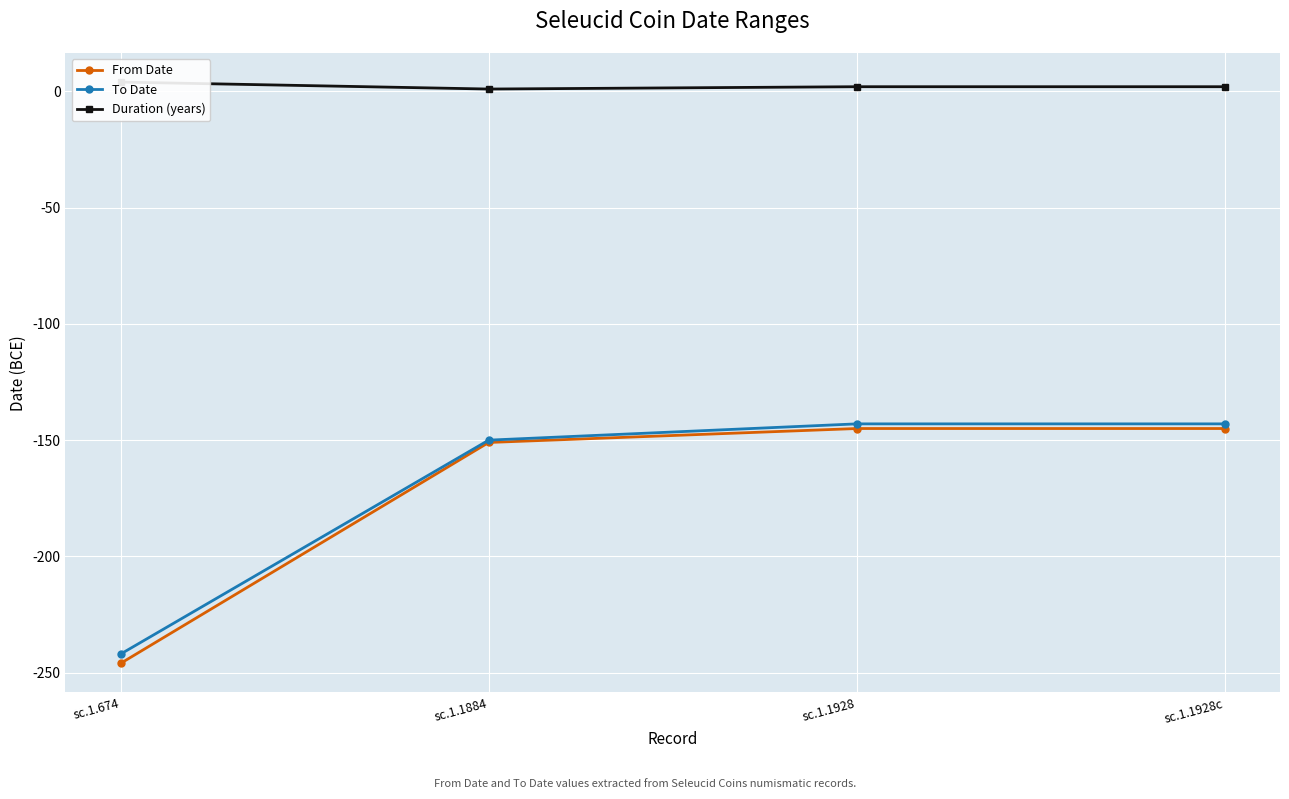

Does the chart display data point markers on the line(s)?

Yes